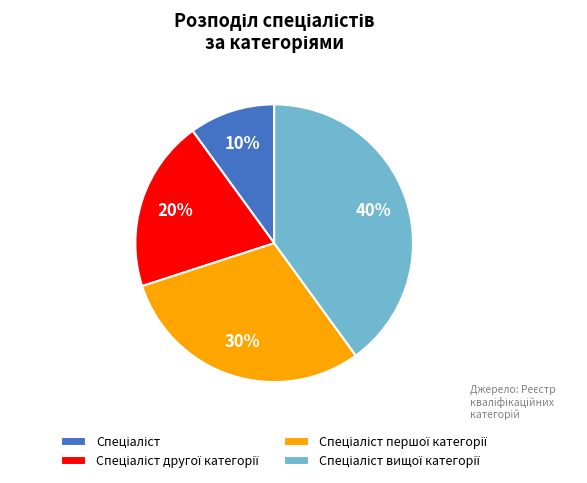

To the nearest percent, what is the difference between the largest and smallest slice percentages?

30%